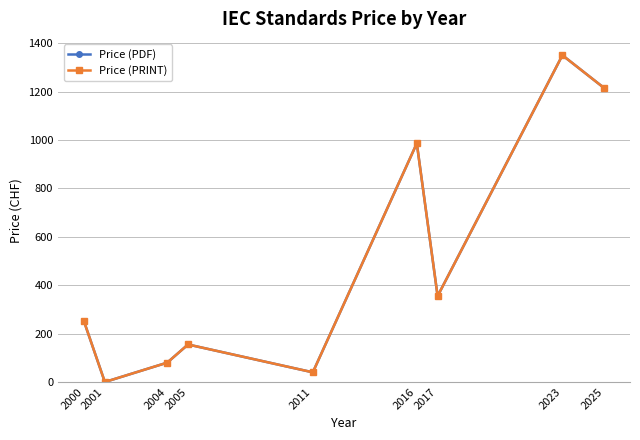

What is the difference between the maximum and minimum values in the Price (PRINT) series?

1350